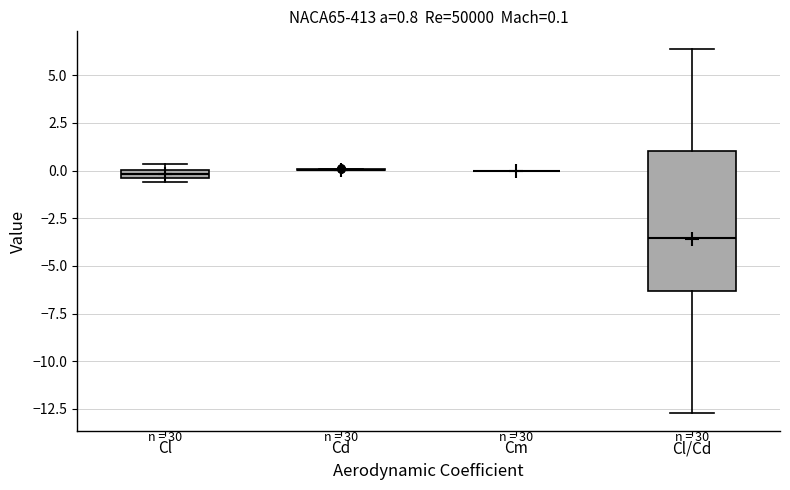

Comparing the boxes themselves (not the whiskers), which one is the tallest?

Cl/Cd